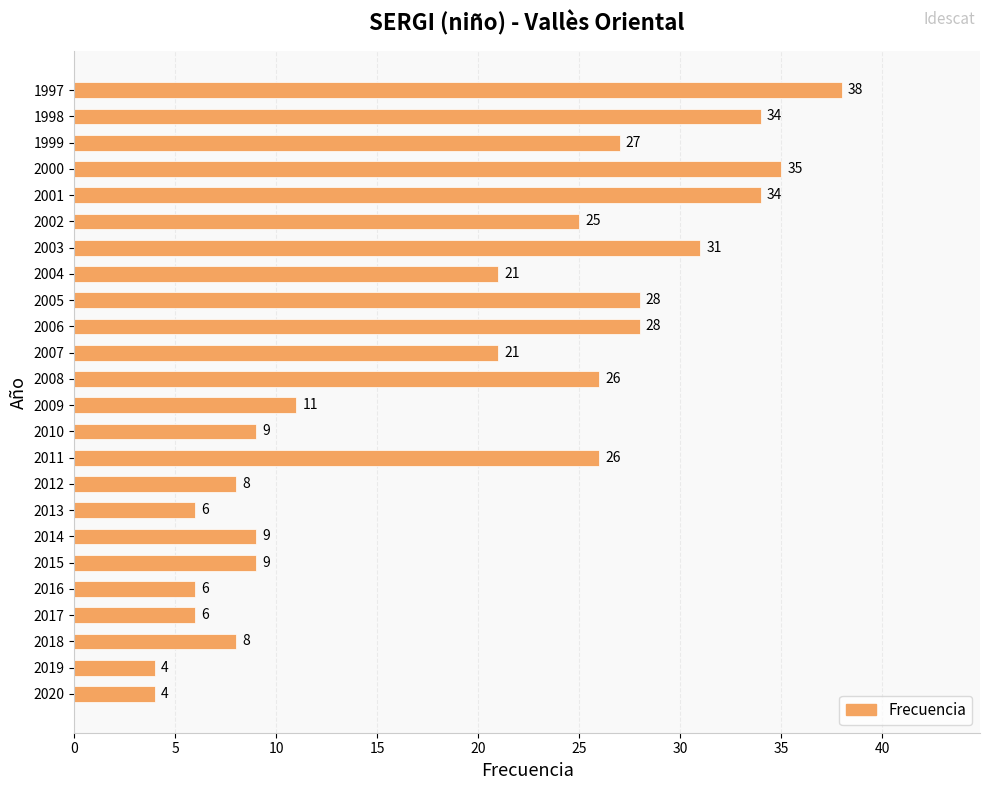

Are the bars horizontal?

Yes